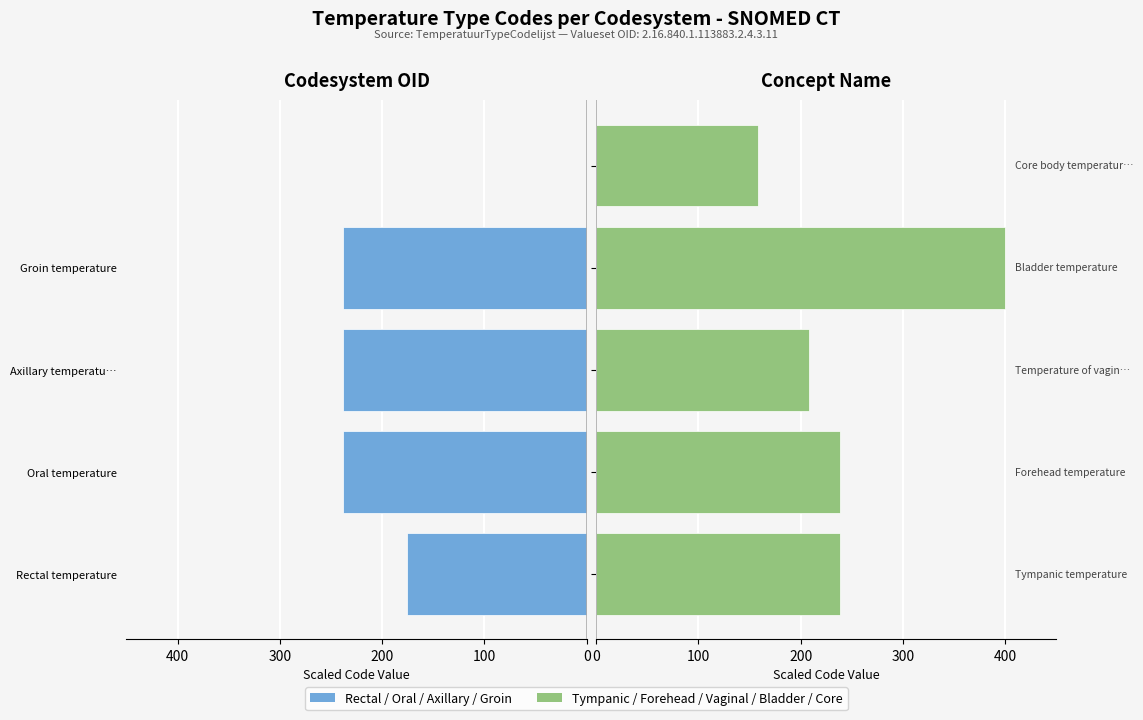

Is it true that Right Group equals 158.5 at 400?

True